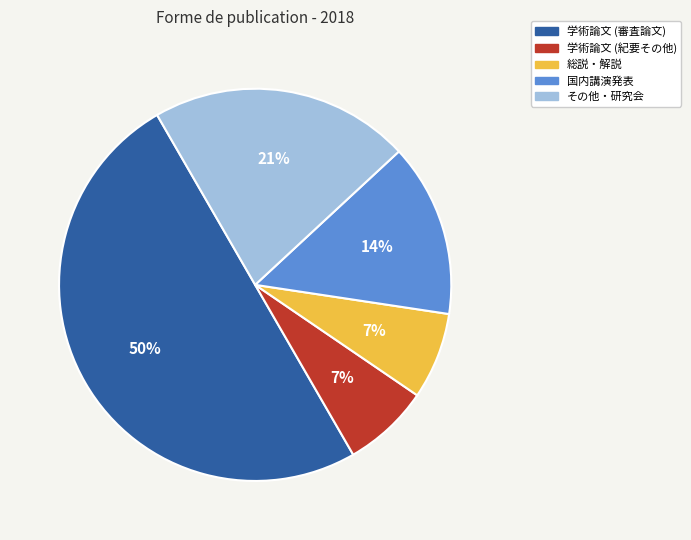

How many segments does this pie chart have?

5